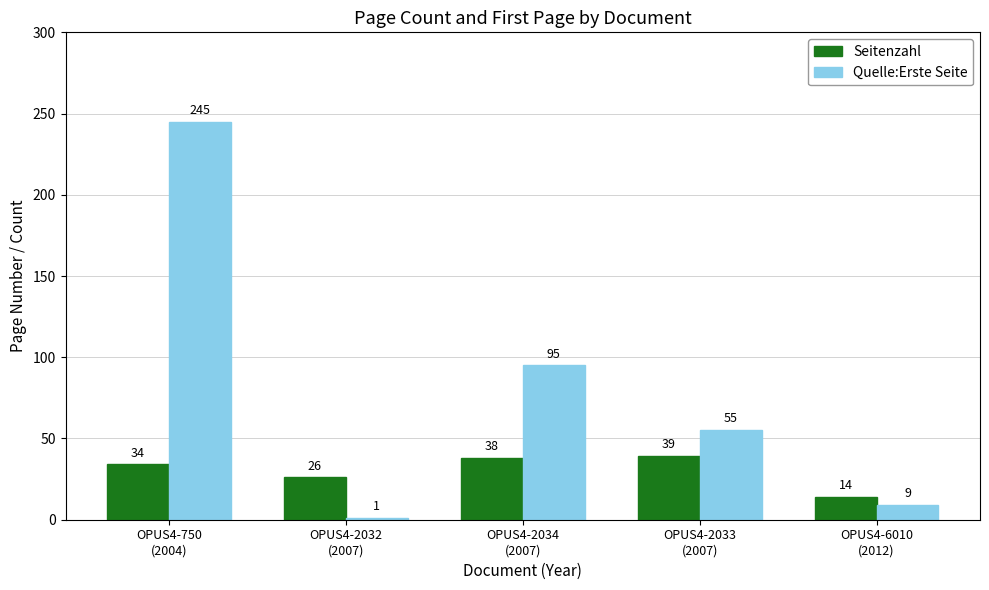

Which series has the largest range (max minus min)?

Quelle:Erste Seite